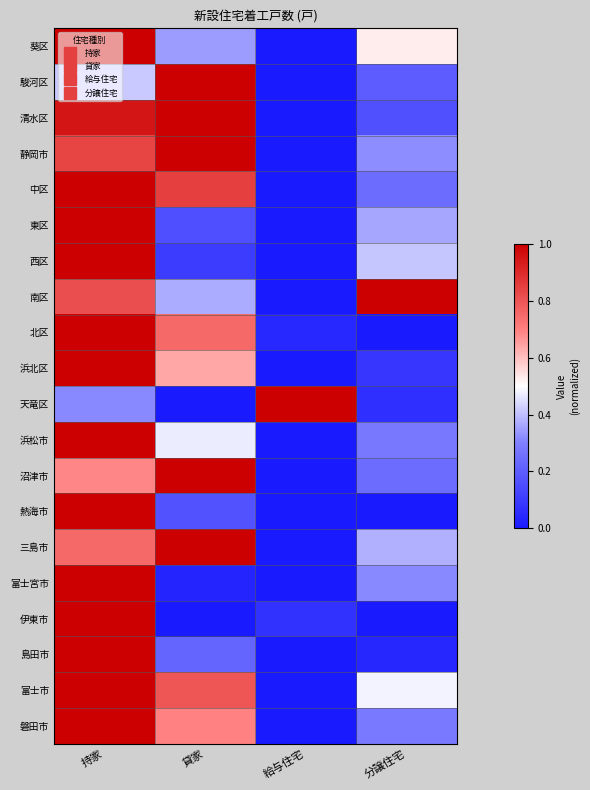

Reading left to right, extract all data points from this chart.

葵区: 持家=1.0	貸家=0.3	給与住宅=0.0	分譲住宅=0.5
駿河区: 持家=0.4	貸家=1.0	給与住宅=0.0	分譲住宅=0.2
清水区: 持家=0.9	貸家=1.0	給与住宅=0.0	分譲住宅=0.2
静岡市: 持家=0.8	貸家=1.0	給与住宅=0.0	分譲住宅=0.3
中区: 持家=1.0	貸家=0.8	給与住宅=0.0	分譲住宅=0.2
東区: 持家=1.0	貸家=0.2	給与住宅=0.0	分譲住宅=0.4
西区: 持家=1.0	貸家=0.1	給与住宅=0.0	分譲住宅=0.4
南区: 持家=0.8	貸家=0.4	給与住宅=0.0	分譲住宅=1.0
北区: 持家=1.0	貸家=0.8	給与住宅=0.0	分譲住宅=0.0
浜北区: 持家=1.0	貸家=0.6	給与住宅=0.0	分譲住宅=0.1
天竜区: 持家=0.3	貸家=0.0	給与住宅=1.0	分譲住宅=0.1
浜松市: 持家=1.0	貸家=0.5	給与住宅=0.0	分譲住宅=0.3
沼津市: 持家=0.7	貸家=1.0	給与住宅=0.0	分譲住宅=0.2
熱海市: 持家=1.0	貸家=0.2	給与住宅=0.0	分譲住宅=0.0
三島市: 持家=0.8	貸家=1.0	給与住宅=0.0	分譲住宅=0.4
富士宮市: 持家=1.0	貸家=0.0	給与住宅=0.0	分譲住宅=0.3
伊東市: 持家=1.0	貸家=0.0	給与住宅=0.1	分譲住宅=0.0
島田市: 持家=1.0	貸家=0.2	給与住宅=0.0	分譲住宅=0.0
富士市: 持家=1.0	貸家=0.8	給与住宅=0.0	分譲住宅=0.5
磐田市: 持家=1.0	貸家=0.7	給与住宅=0.0	分譲住宅=0.3